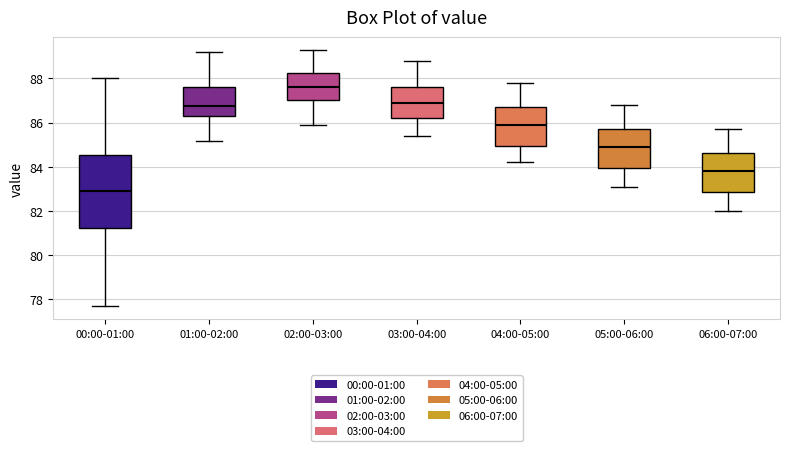

Which box's median line is the lowest?

00:00-01:00